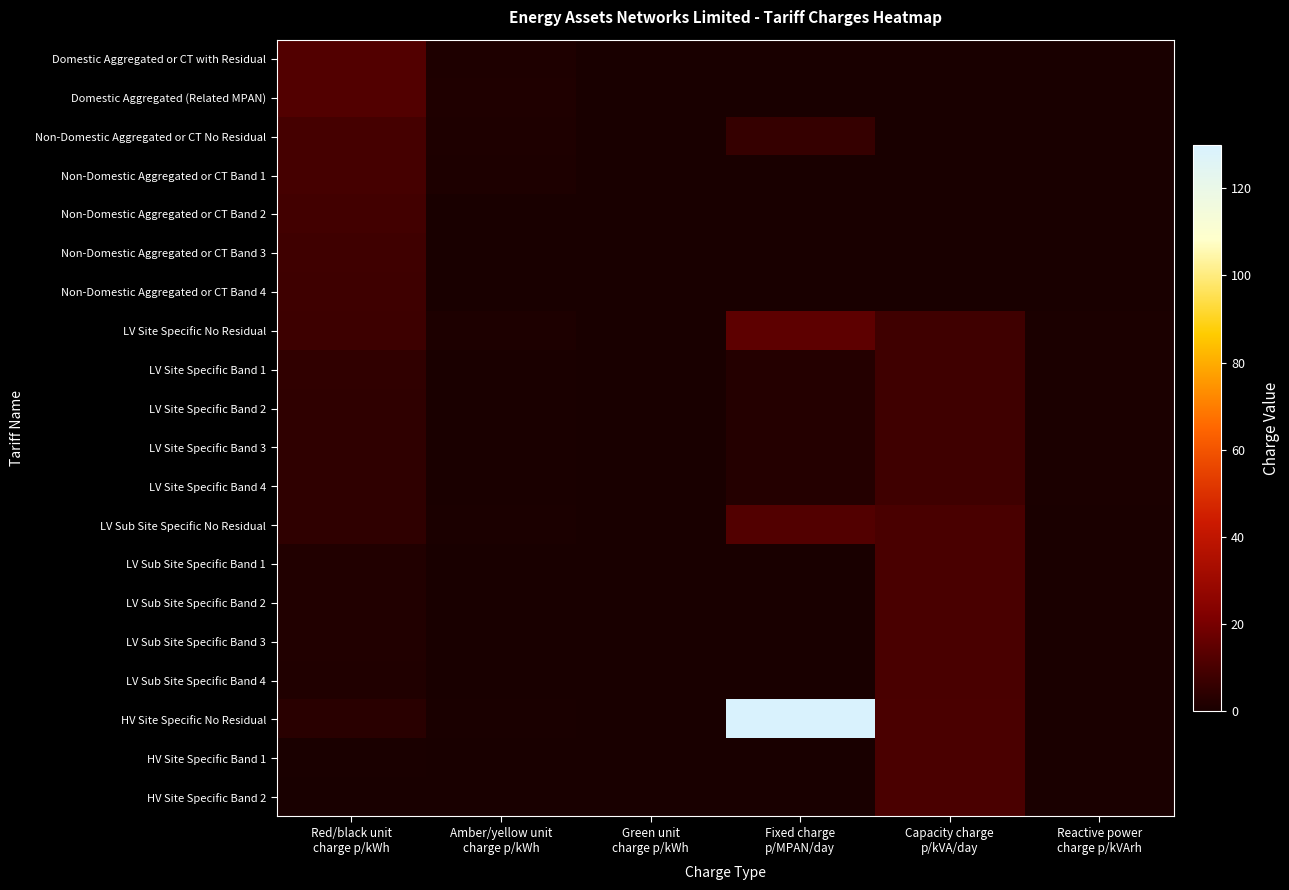

Reading left to right, list all the values displayed in this chart.

Domestic Aggregated or CT with Residual: Red/black unit
charge p/kWh=12.2	Amber/yellow unit
charge p/kWh=1.2	Green unit
charge p/kWh=0.0	Fixed charge
p/MPAN/day=0.0	Capacity charge
p/kVA/day=0.0	Reactive power
charge p/kVArh=0.0
Domestic Aggregated (Related MPAN): Red/black unit
charge p/kWh=12.4	Amber/yellow unit
charge p/kWh=1.5	Green unit
charge p/kWh=0.1	Fixed charge
p/MPAN/day=0.0	Capacity charge
p/kVA/day=0.0	Reactive power
charge p/kVArh=0.0
Non-Domestic Aggregated or CT No Residual: Red/black unit
charge p/kWh=9.6	Amber/yellow unit
charge p/kWh=1.1	Green unit
charge p/kWh=0.1	Fixed charge
p/MPAN/day=5.9	Capacity charge
p/kVA/day=0.0	Reactive power
charge p/kVArh=0.0
Non-Domestic Aggregated or CT Band 1: Red/black unit
charge p/kWh=9.5	Amber/yellow unit
charge p/kWh=1.0	Green unit
charge p/kWh=0.0	Fixed charge
p/MPAN/day=0.0	Capacity charge
p/kVA/day=0.0	Reactive power
charge p/kVArh=0.0
Non-Domestic Aggregated or CT Band 2: Red/black unit
charge p/kWh=8.6	Amber/yellow unit
charge p/kWh=0.2	Green unit
charge p/kWh=0.0	Fixed charge
p/MPAN/day=0.0	Capacity charge
p/kVA/day=0.0	Reactive power
charge p/kVArh=0.0
Non-Domestic Aggregated or CT Band 3: Red/black unit
charge p/kWh=8.3	Amber/yellow unit
charge p/kWh=0.0	Green unit
charge p/kWh=0.0	Fixed charge
p/MPAN/day=0.0	Capacity charge
p/kVA/day=0.0	Reactive power
charge p/kVArh=0.0
Non-Domestic Aggregated or CT Band 4: Red/black unit
charge p/kWh=7.9	Amber/yellow unit
charge p/kWh=0.0	Green unit
charge p/kWh=0.0	Fixed charge
p/MPAN/day=0.0	Capacity charge
p/kVA/day=0.0	Reactive power
charge p/kVArh=0.0
LV Site Specific No Residual: Red/black unit
charge p/kWh=7.6	Amber/yellow unit
charge p/kWh=0.9	Green unit
charge p/kWh=0.1	Fixed charge
p/MPAN/day=14.5	Capacity charge
p/kVA/day=8.3	Reactive power
charge p/kVArh=0.6
LV Site Specific Band 1: Red/black unit
charge p/kWh=4.9	Amber/yellow unit
charge p/kWh=0.3	Green unit
charge p/kWh=0.0	Fixed charge
p/MPAN/day=2.3	Capacity charge
p/kVA/day=8.3	Reactive power
charge p/kVArh=0.6
LV Site Specific Band 2: Red/black unit
charge p/kWh=4.8	Amber/yellow unit
charge p/kWh=0.3	Green unit
charge p/kWh=0.0	Fixed charge
p/MPAN/day=2.3	Capacity charge
p/kVA/day=8.3	Reactive power
charge p/kVArh=0.6
LV Site Specific Band 3: Red/black unit
charge p/kWh=4.8	Amber/yellow unit
charge p/kWh=0.3	Green unit
charge p/kWh=0.0	Fixed charge
p/MPAN/day=2.3	Capacity charge
p/kVA/day=8.3	Reactive power
charge p/kVArh=0.6
LV Site Specific Band 4: Red/black unit
charge p/kWh=4.7	Amber/yellow unit
charge p/kWh=0.3	Green unit
charge p/kWh=0.0	Fixed charge
p/MPAN/day=2.3	Capacity charge
p/kVA/day=8.3	Reactive power
charge p/kVArh=0.6
LV Sub Site Specific No Residual: Red/black unit
charge p/kWh=4.7	Amber/yellow unit
charge p/kWh=0.6	Green unit
charge p/kWh=0.0	Fixed charge
p/MPAN/day=12.2	Capacity charge
p/kVA/day=10.4	Reactive power
charge p/kVArh=0.3
LV Sub Site Specific Band 1: Red/black unit
charge p/kWh=1.9	Amber/yellow unit
charge p/kWh=0.0	Green unit
charge p/kWh=0.0	Fixed charge
p/MPAN/day=0.0	Capacity charge
p/kVA/day=10.4	Reactive power
charge p/kVArh=0.3
LV Sub Site Specific Band 2: Red/black unit
charge p/kWh=1.9	Amber/yellow unit
charge p/kWh=0.0	Green unit
charge p/kWh=0.0	Fixed charge
p/MPAN/day=0.0	Capacity charge
p/kVA/day=10.4	Reactive power
charge p/kVArh=0.3
LV Sub Site Specific Band 3: Red/black unit
charge p/kWh=1.8	Amber/yellow unit
charge p/kWh=0.0	Green unit
charge p/kWh=0.0	Fixed charge
p/MPAN/day=0.0	Capacity charge
p/kVA/day=10.4	Reactive power
charge p/kVArh=0.3
LV Sub Site Specific Band 4: Red/black unit
charge p/kWh=1.7	Amber/yellow unit
charge p/kWh=0.0	Green unit
charge p/kWh=0.0	Fixed charge
p/MPAN/day=0.0	Capacity charge
p/kVA/day=10.4	Reactive power
charge p/kVArh=0.3
HV Site Specific No Residual: Red/black unit
charge p/kWh=3.5	Amber/yellow unit
charge p/kWh=0.4	Green unit
charge p/kWh=0.0	Fixed charge
p/MPAN/day=129.4	Capacity charge
p/kVA/day=10.7	Reactive power
charge p/kVArh=0.3
HV Site Specific Band 1: Red/black unit
charge p/kWh=0.4	Amber/yellow unit
charge p/kWh=0.0	Green unit
charge p/kWh=0.0	Fixed charge
p/MPAN/day=0.0	Capacity charge
p/kVA/day=10.7	Reactive power
charge p/kVArh=0.3
HV Site Specific Band 2: Red/black unit
charge p/kWh=0.2	Amber/yellow unit
charge p/kWh=0.0	Green unit
charge p/kWh=0.0	Fixed charge
p/MPAN/day=0.0	Capacity charge
p/kVA/day=10.7	Reactive power
charge p/kVArh=0.3